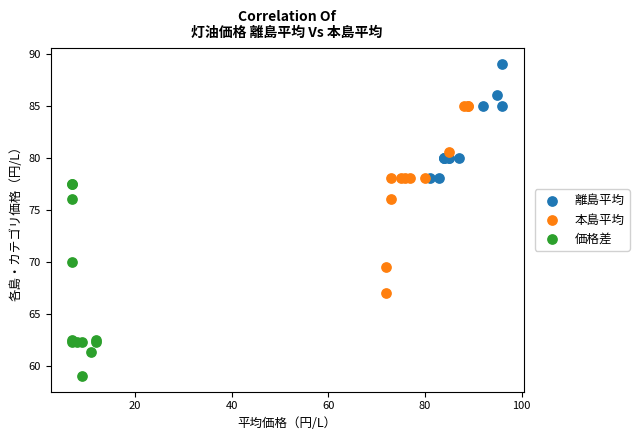

Which series has the largest Y range (max minus min)?

価格差